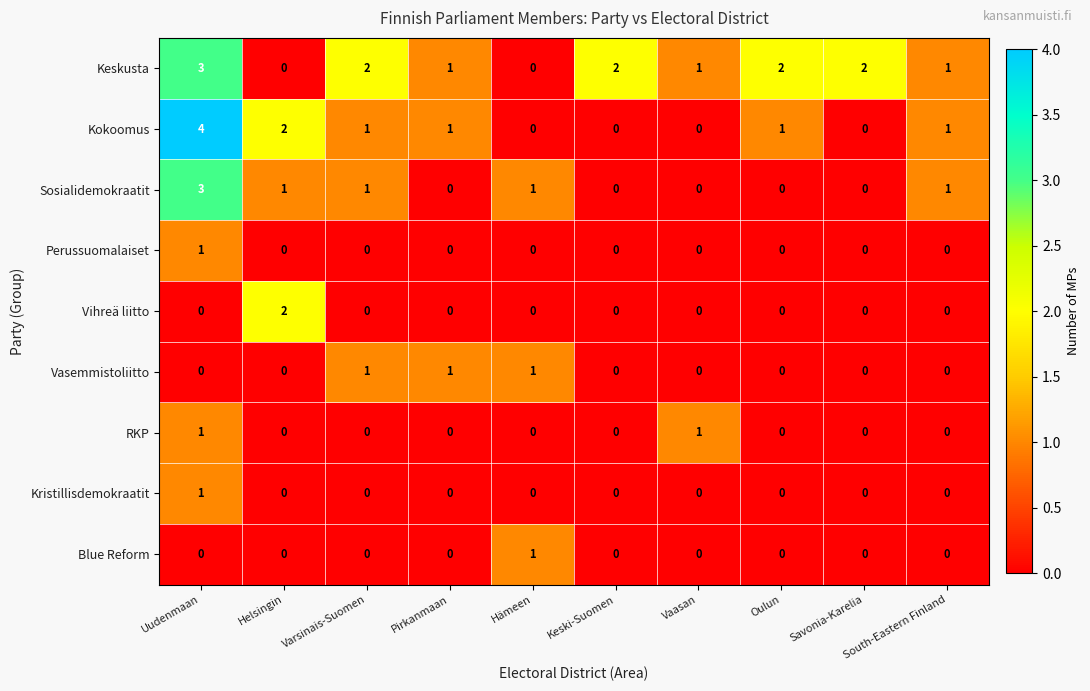

Count the Sosialidemokraatit values in the range 0 to 1.

9